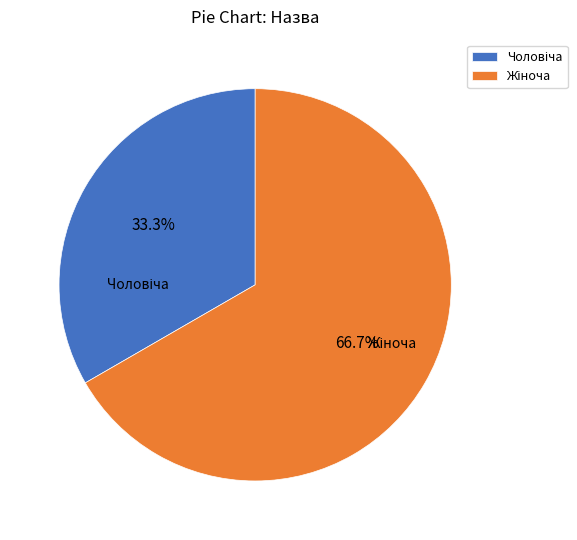

Does any single category account for the majority?

Yes